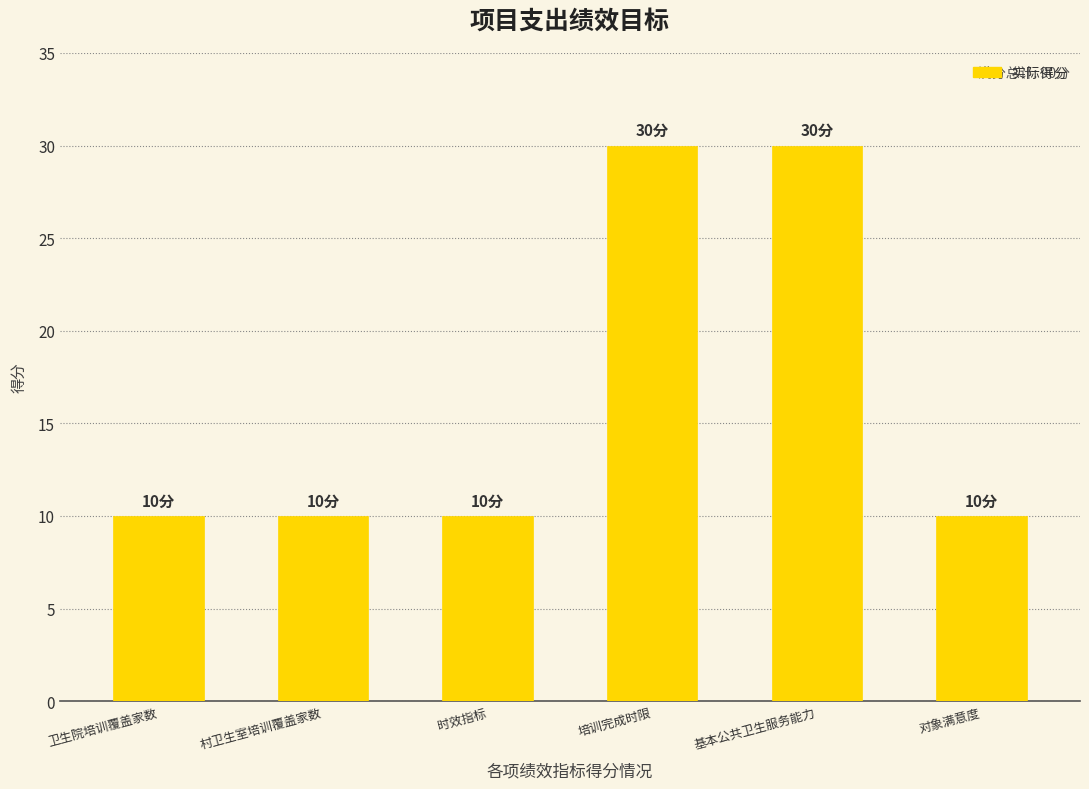

What is the sum of all values?

100